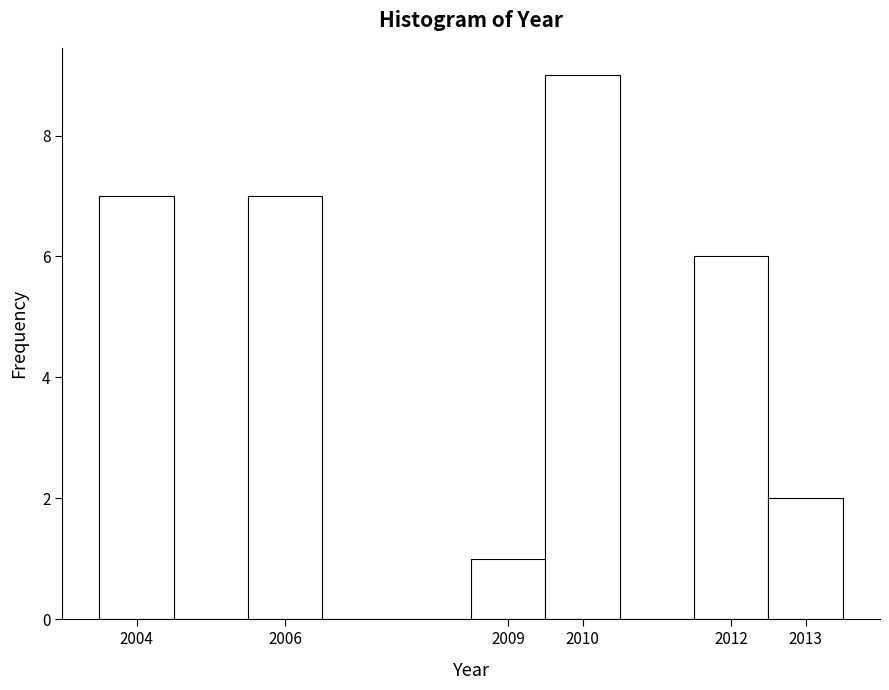

Which range on the x-axis has the tallest bar?

2009.5 to 2010.5